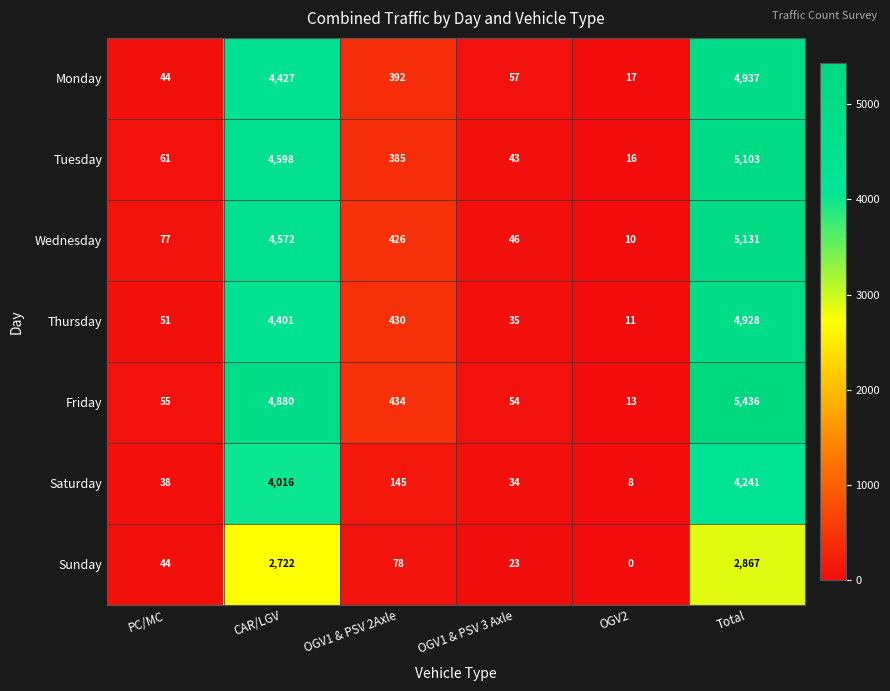

What is the spread (max minus min) of values at PC/MC?

39